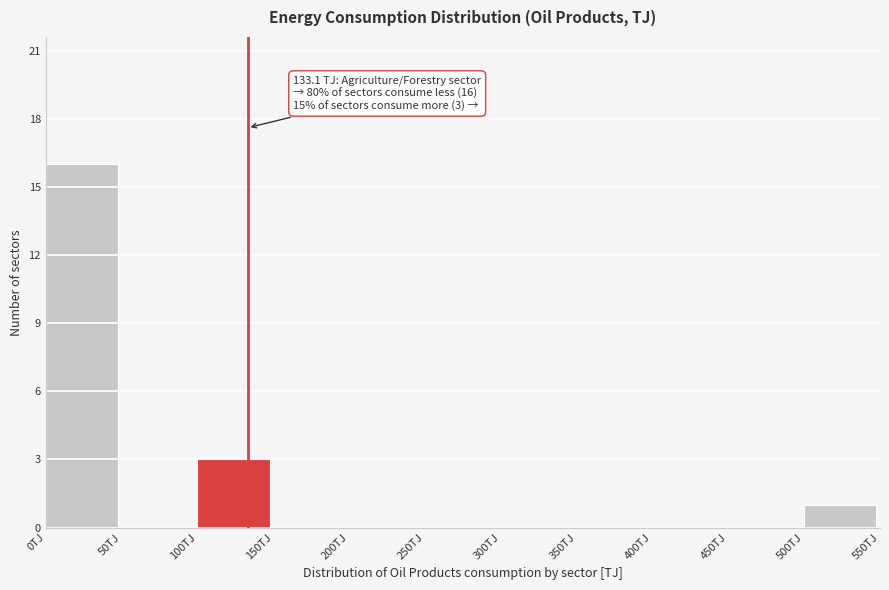

Which range on the x-axis has the tallest bar?

0 to 50